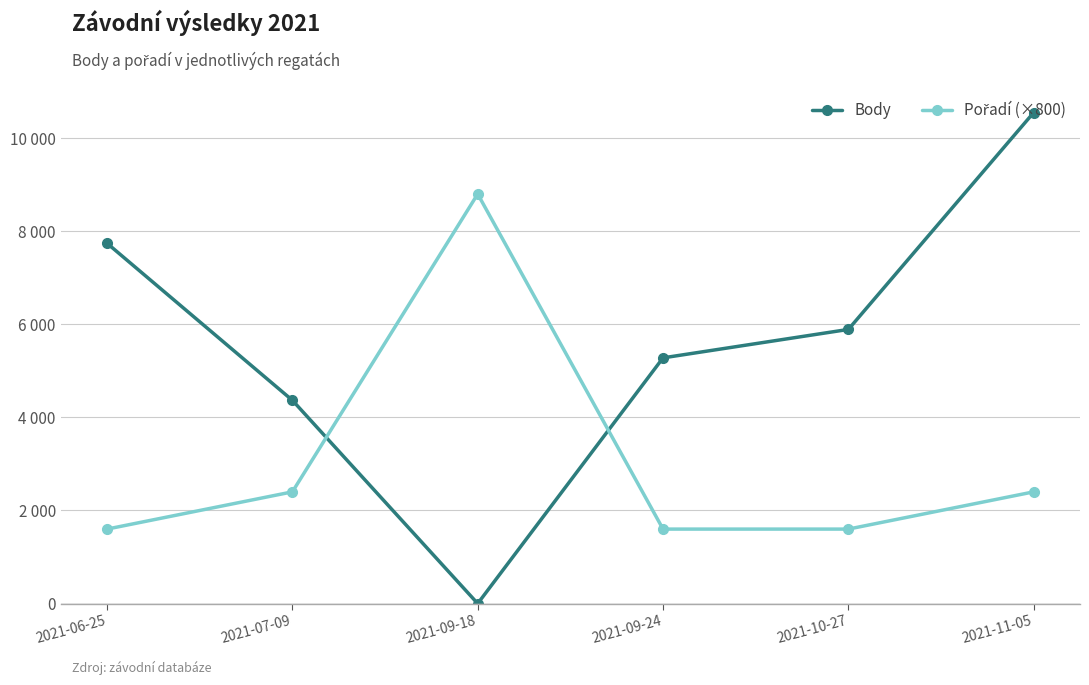

Reading left to right, transcribe all the data shown in this chart.

Body: 7741	4367	0	5279	5890	10550
Pořadí (×800): 1600	2400	8800	1600	1600	2400